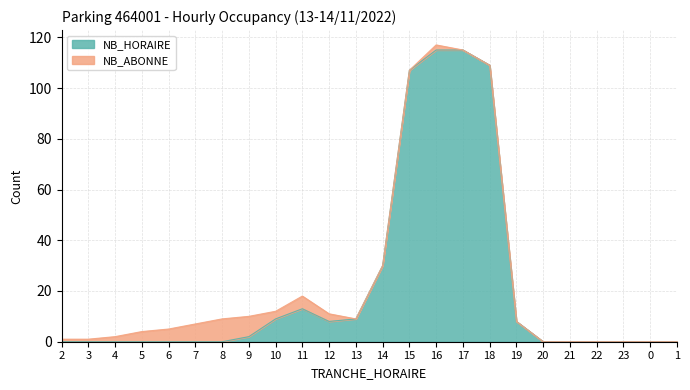

At which category does the chart reach its peak across all series?

16